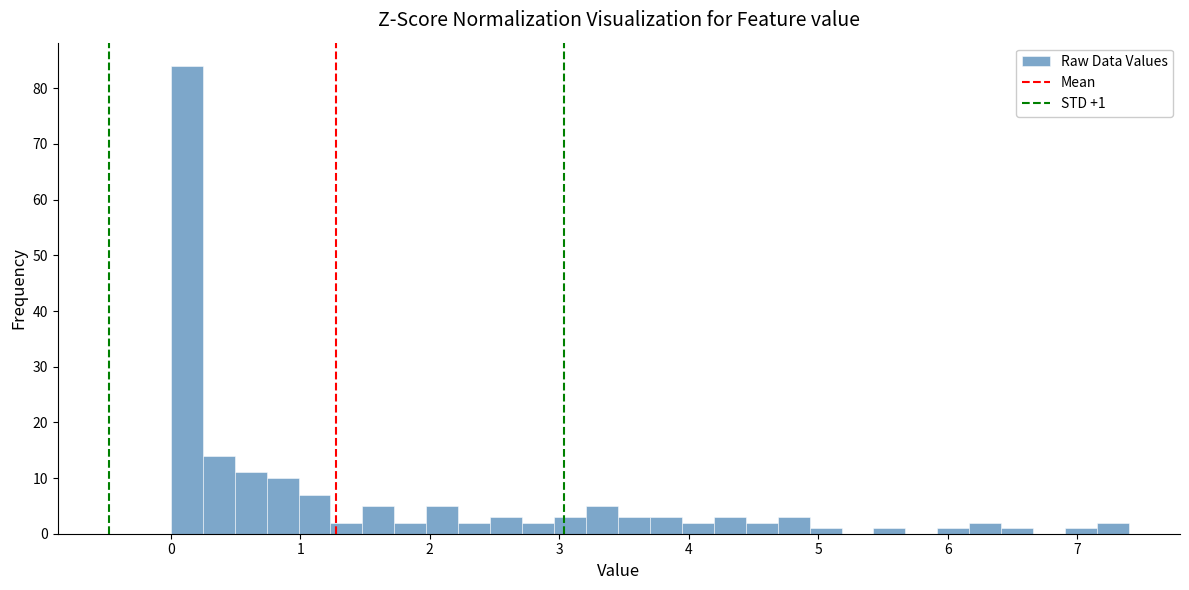

Around what value on the x-axis is the tallest bar? Give the approximate position of its centre, as read against the axis.

0.1